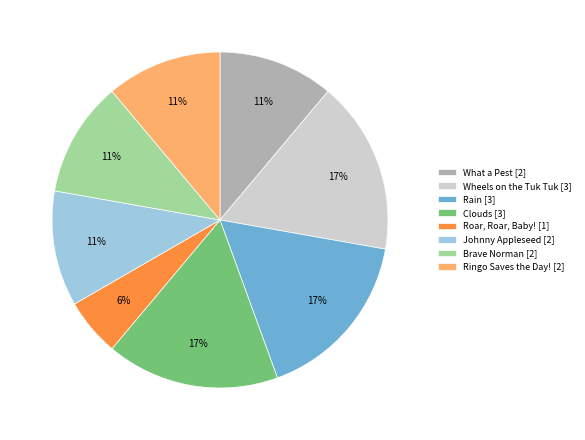

How many slices are in this pie chart?

8